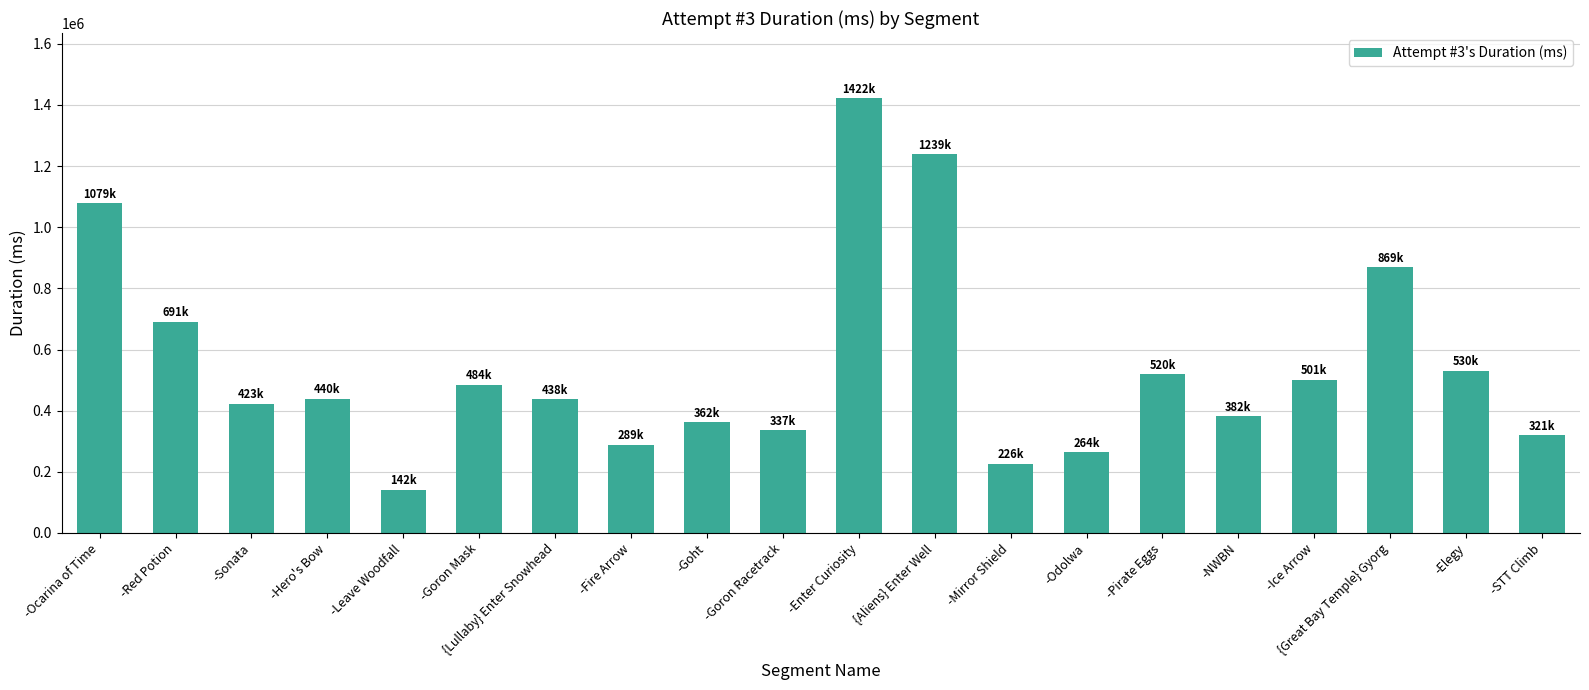

What is the difference between the values at {Aliens} Enter Well and -Red Potion?

548206